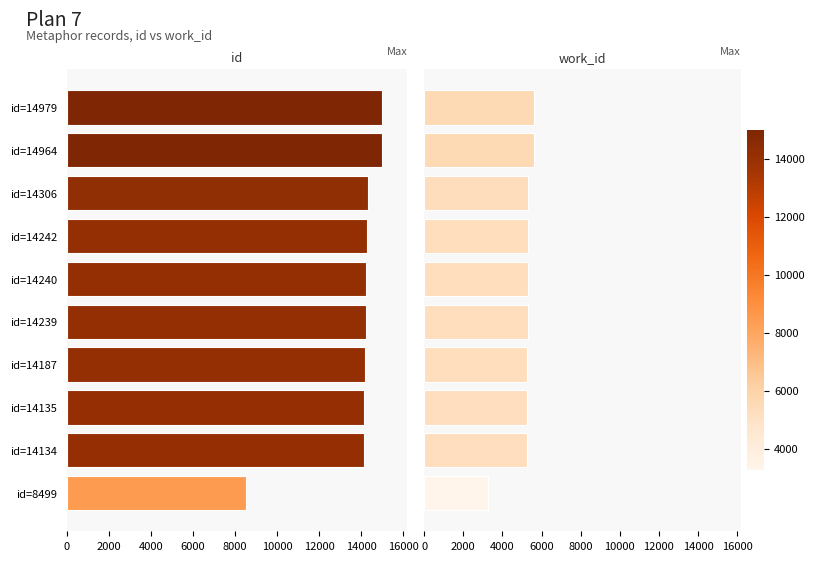

What is the sum of all id values?

137925